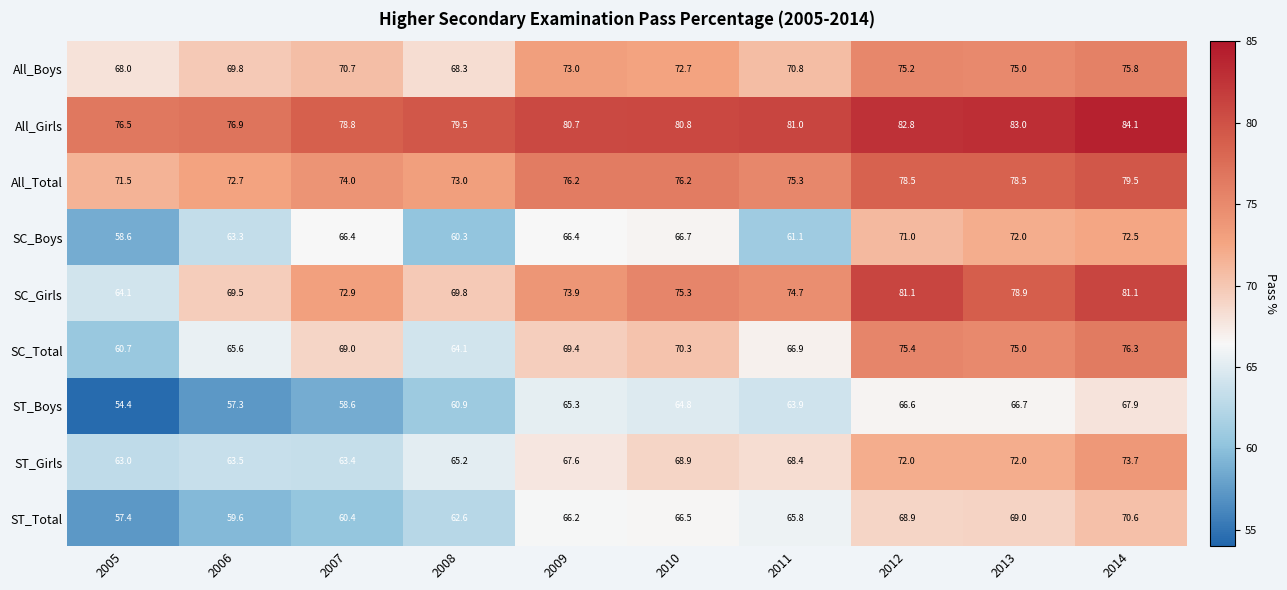

The ST_Total series shows 86.1 at 2009. True or false?

False